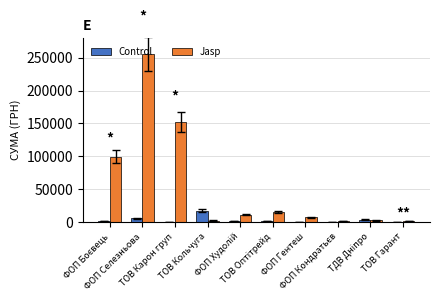

Where is Jasp nearest to the value 128373?

ТОВ Карон груп